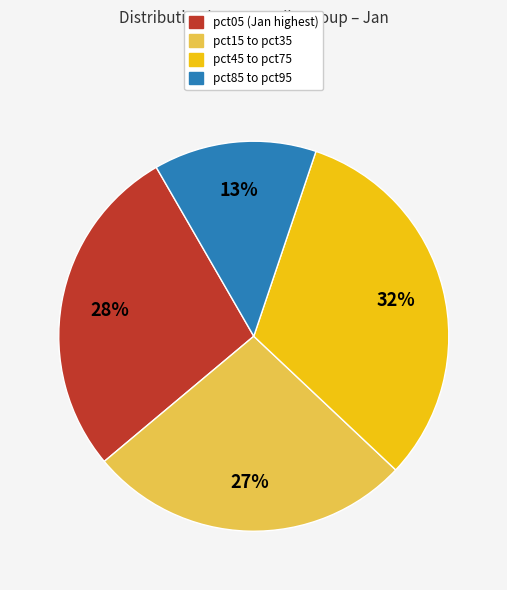

Count the number of slices in the pie.

4